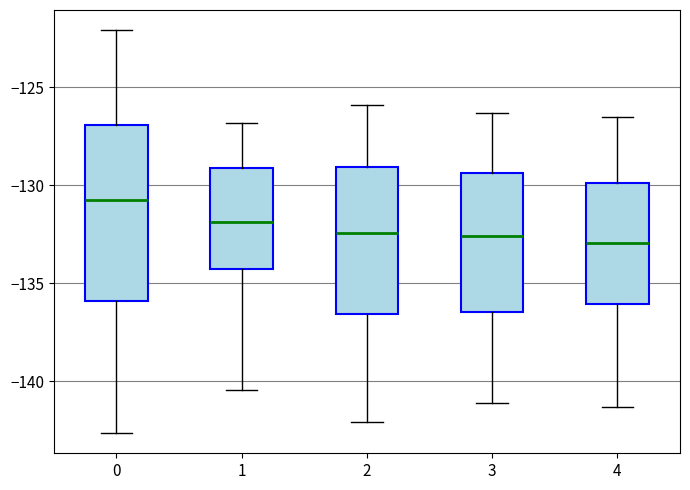

Comparing the boxes themselves (not the whiskers), which one is the tallest?

0